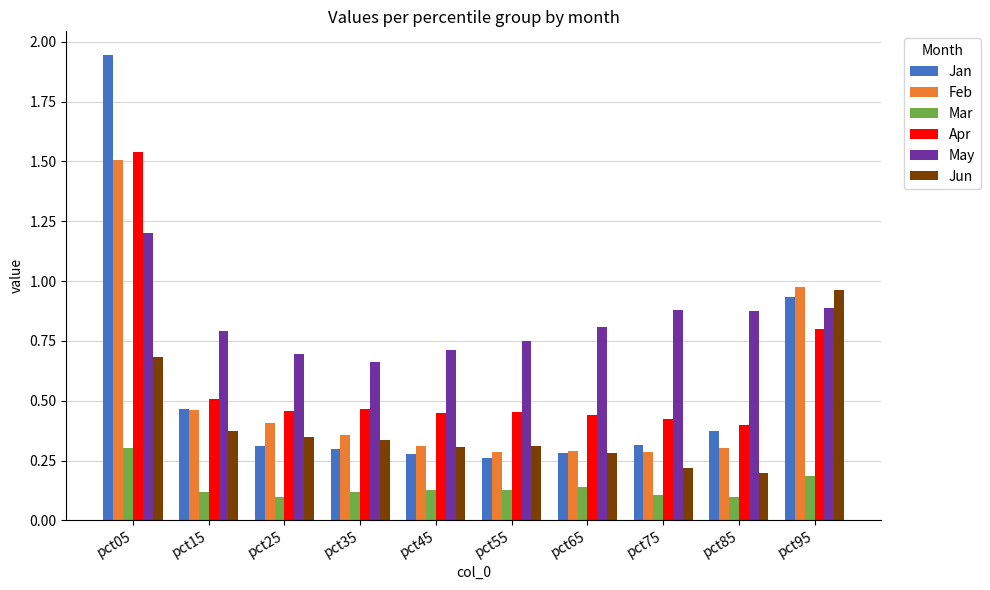

What are all the series names shown in the legend?

Jan, Feb, Mar, Apr, May, Jun